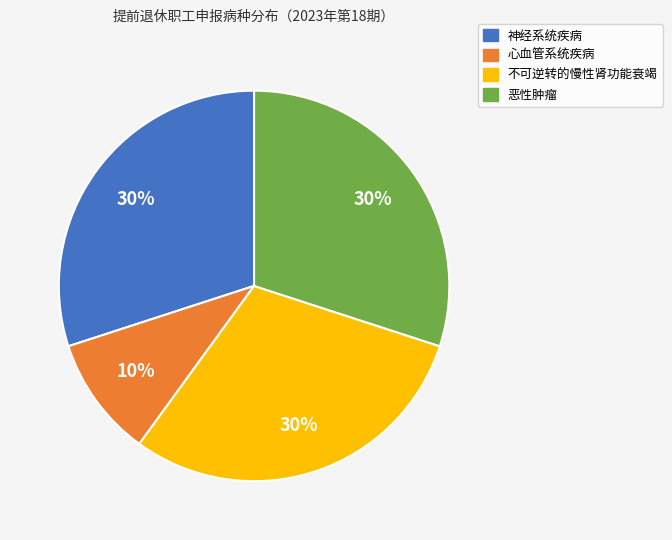

To the nearest percent, what is the difference between the largest and smallest slice percentages?

20%